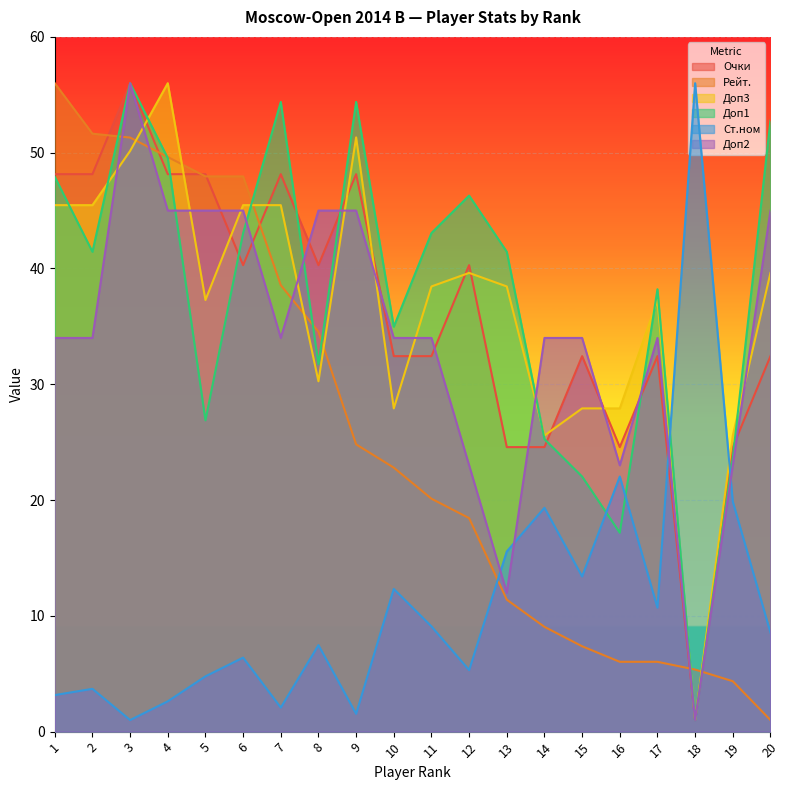

How many categories are shown in the chart?

20